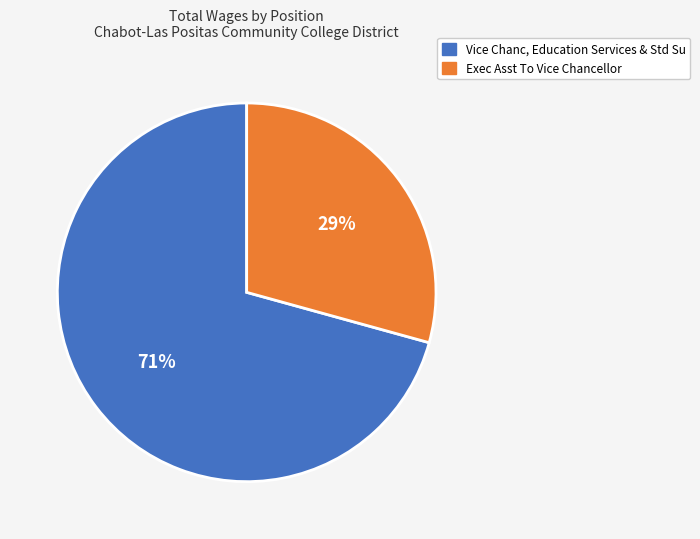

Which category has the smallest portion of the pie?

Exec Asst To Vice Chancellor